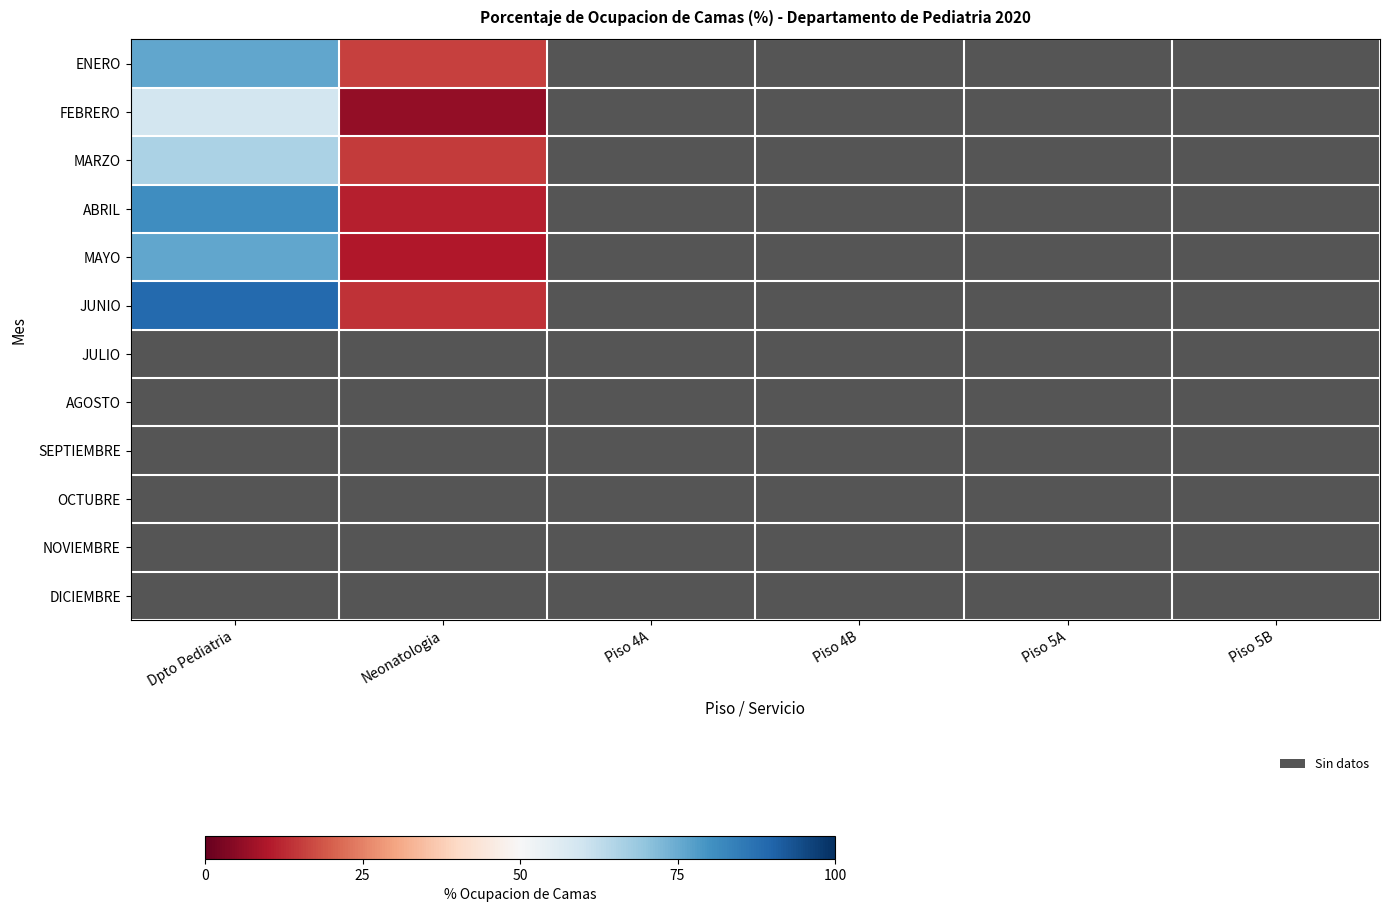

List the series in order of their overall mean, lowest first.

ENERO, FEBRERO, MARZO, ABRIL, MAYO, JUNIO, JULIO, AGOSTO, SEPTIEMBRE, OCTUBRE, NOVIEMBRE, DICIEMBRE